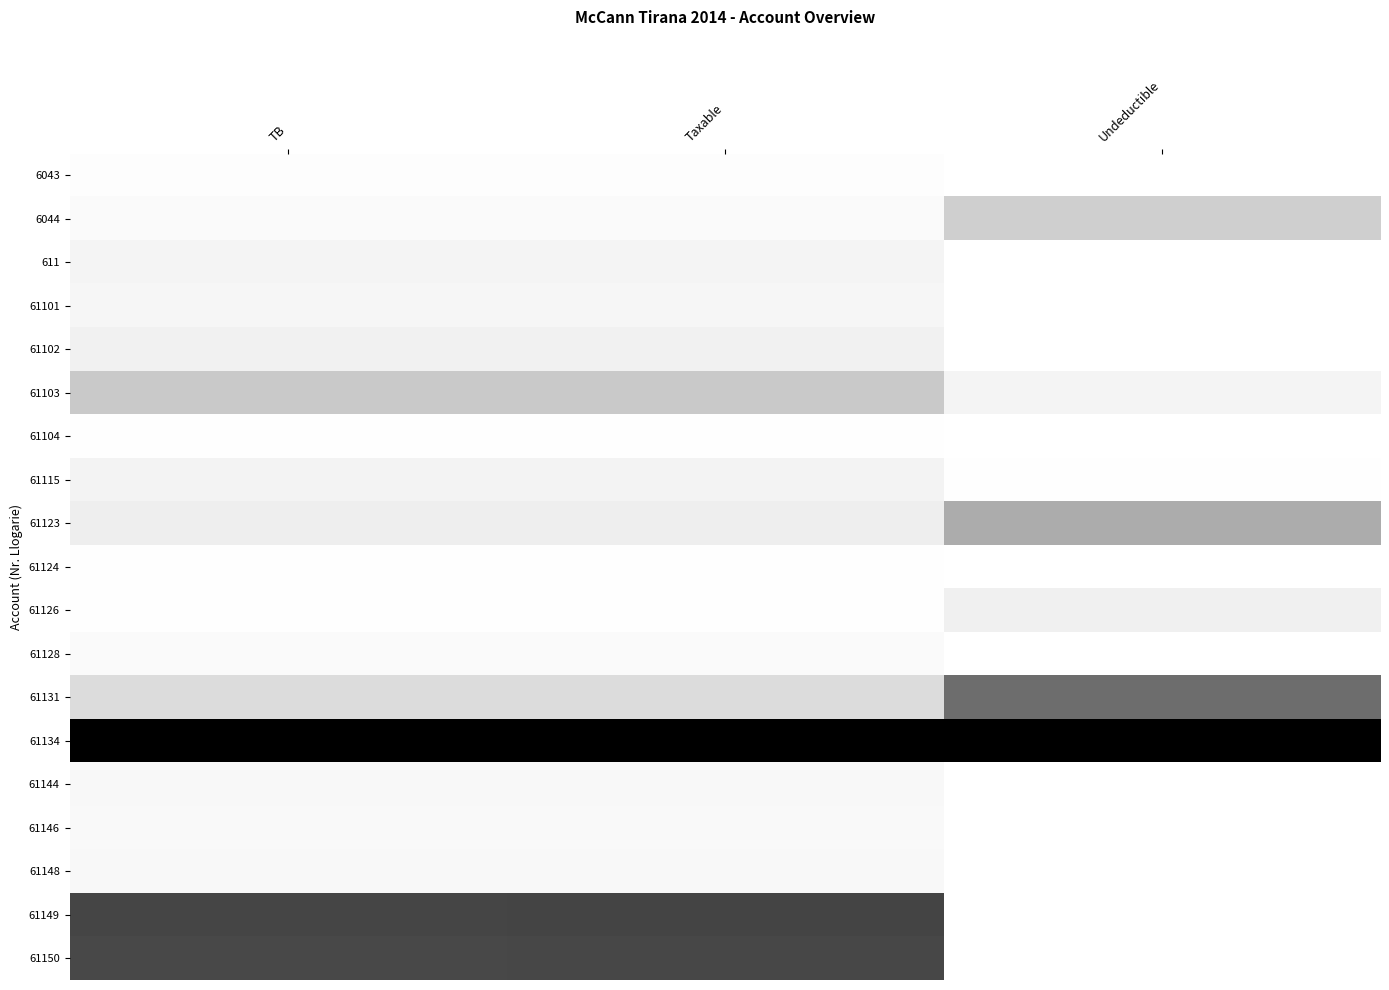

Reading left to right, extract all data points from this chart.

6043: TB=0.0	Taxable=0.0	Undeductible=0.0
6044: TB=0.0	Taxable=0.0	Undeductible=0.3
611: TB=0.1	Taxable=0.1	Undeductible=0.0
61101: TB=0.1	Taxable=0.1	Undeductible=0.0
61102: TB=0.1	Taxable=0.1	Undeductible=0.0
61103: TB=0.3	Taxable=0.3	Undeductible=0.1
61104: TB=0.0	Taxable=0.0	Undeductible=0.0
61115: TB=0.1	Taxable=0.1	Undeductible=0.0
61123: TB=0.1	Taxable=0.1	Undeductible=0.4
61124: TB=0.0	Taxable=0.0	Undeductible=0.0
61126: TB=0.0	Taxable=0.0	Undeductible=0.1
61128: TB=0.0	Taxable=0.0	Undeductible=0.0
61131: TB=0.2	Taxable=0.2	Undeductible=0.6
61134: TB=1.0	Taxable=1.0	Undeductible=1.0
61144: TB=0.1	Taxable=0.1	Undeductible=0.0
61146: TB=0.0	Taxable=0.0	Undeductible=0.0
61148: TB=0.1	Taxable=0.1	Undeductible=0.0
61149: TB=0.8	Taxable=0.8	Undeductible=0.0
61150: TB=0.8	Taxable=0.8	Undeductible=0.0